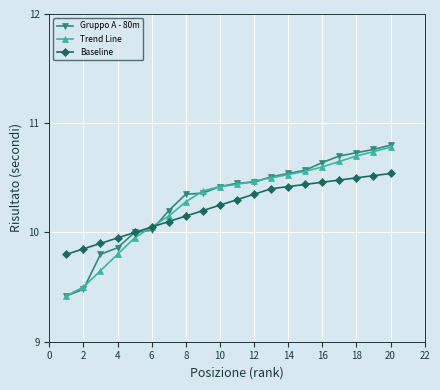

Which series has the largest range (max minus min)?

Gruppo A - 80m